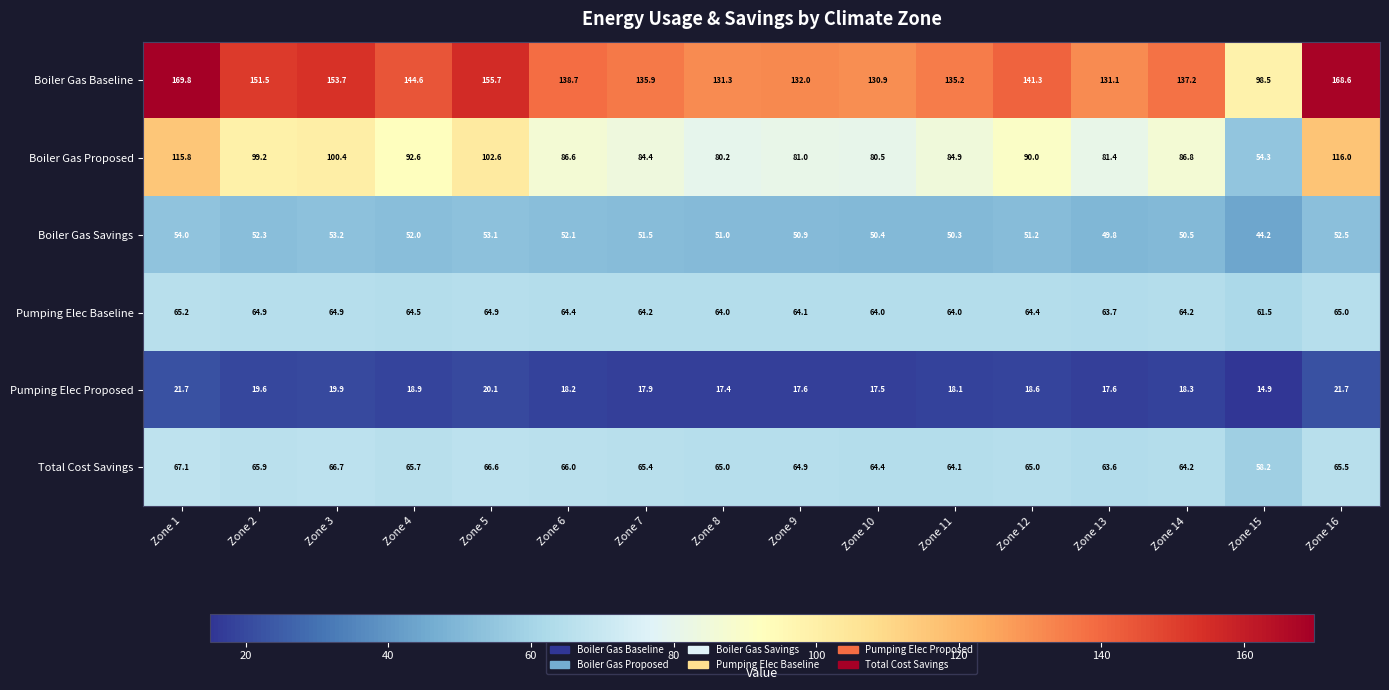

At which category does the chart reach its minimum across all series?

Zone 15